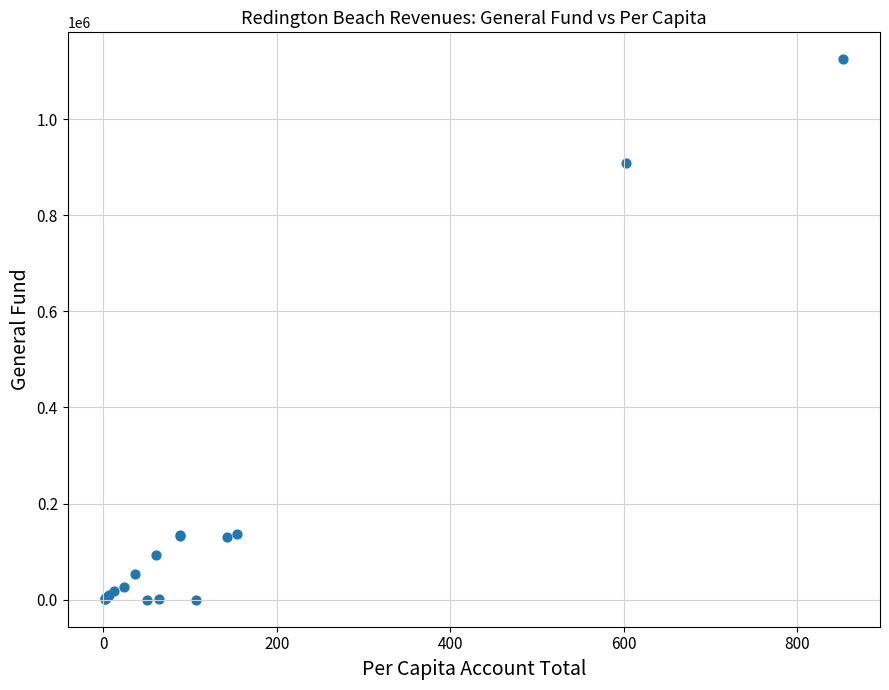

What Y value in the scatter plot is closest to 562156?

908023